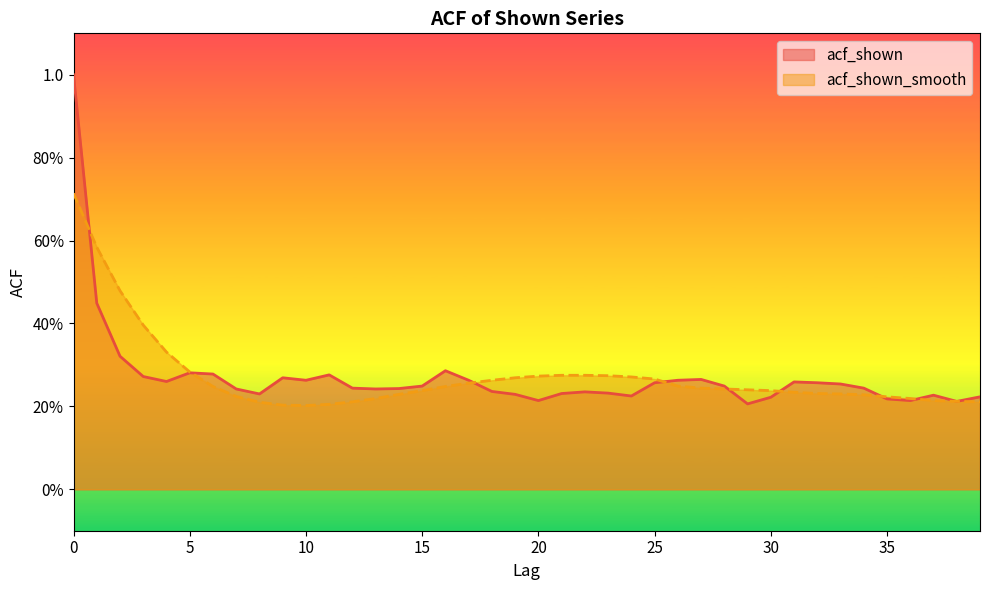

Count the acf_shown_smooth values in the range 0 to 1.

40